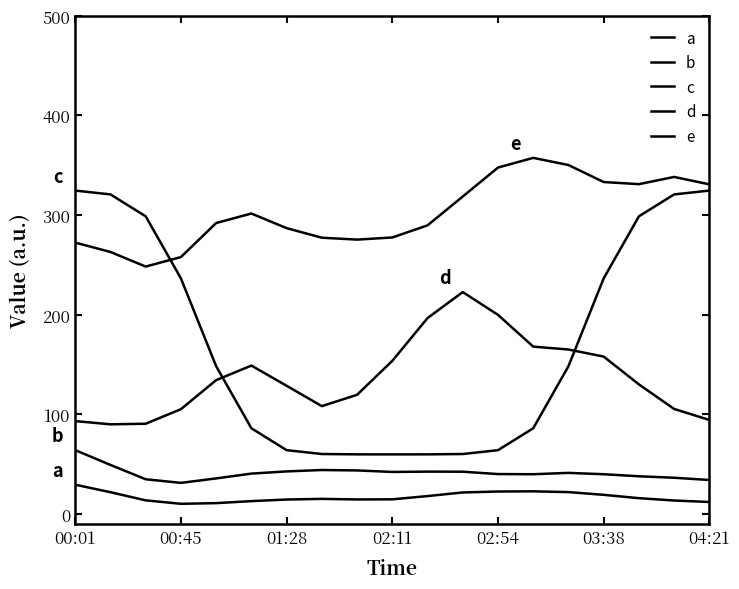

How many distinct data groups are displayed?

5